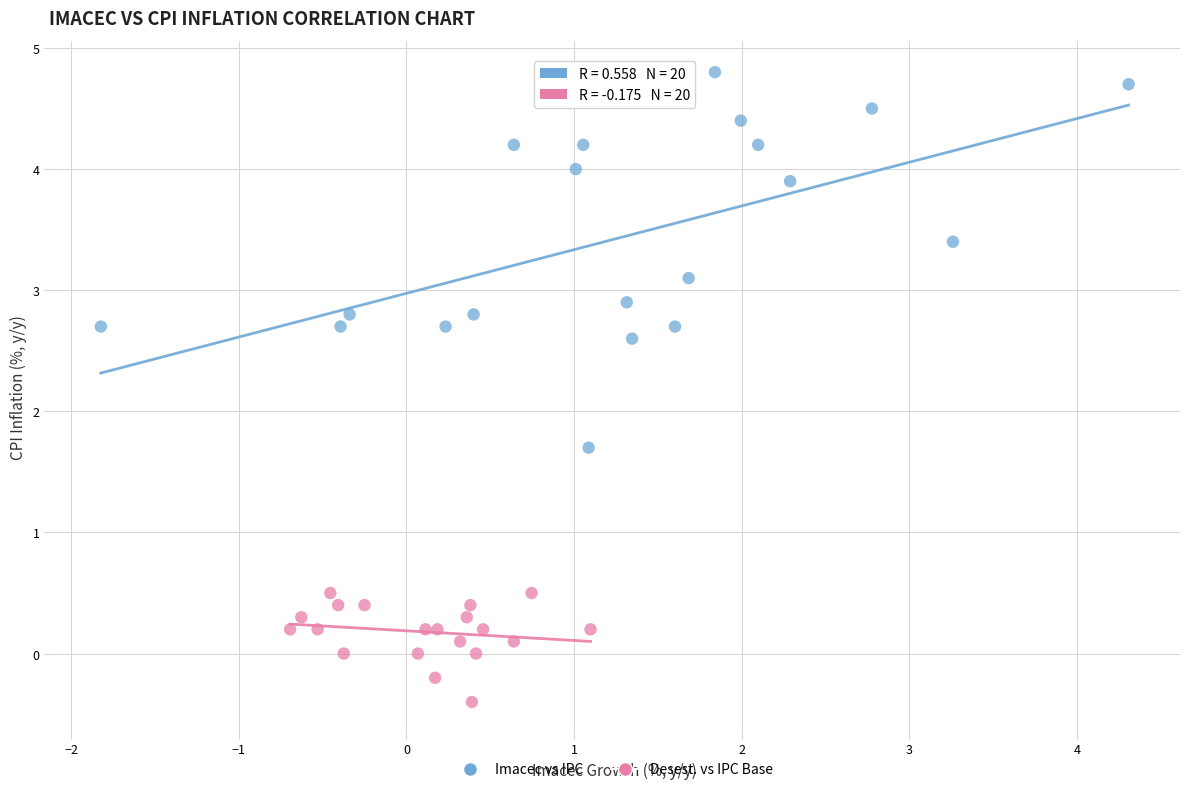

Which series contains the lowest Y value?

Desest. vs IPC Base